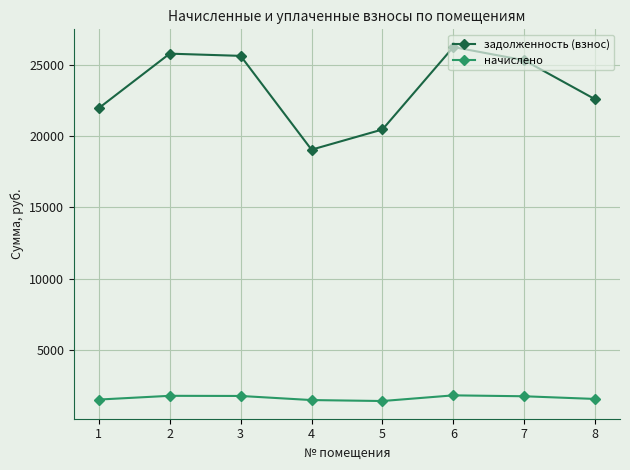

What is the maximum value shown in the chart?

26267.6